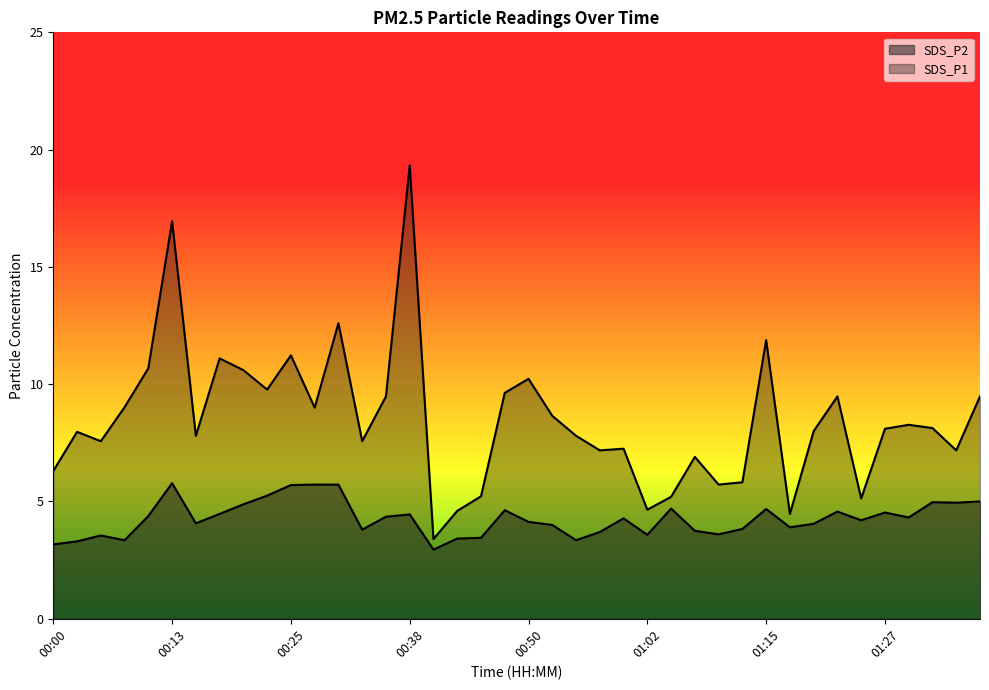

At which category does the chart reach its minimum across all series?

00:40